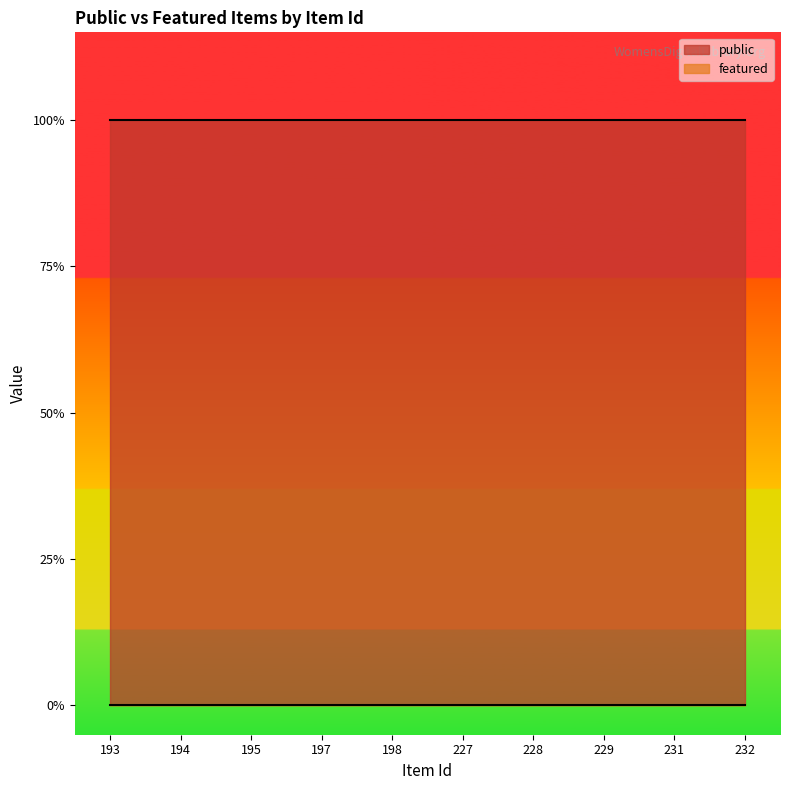

True or false: public and featured cross at least once.

False